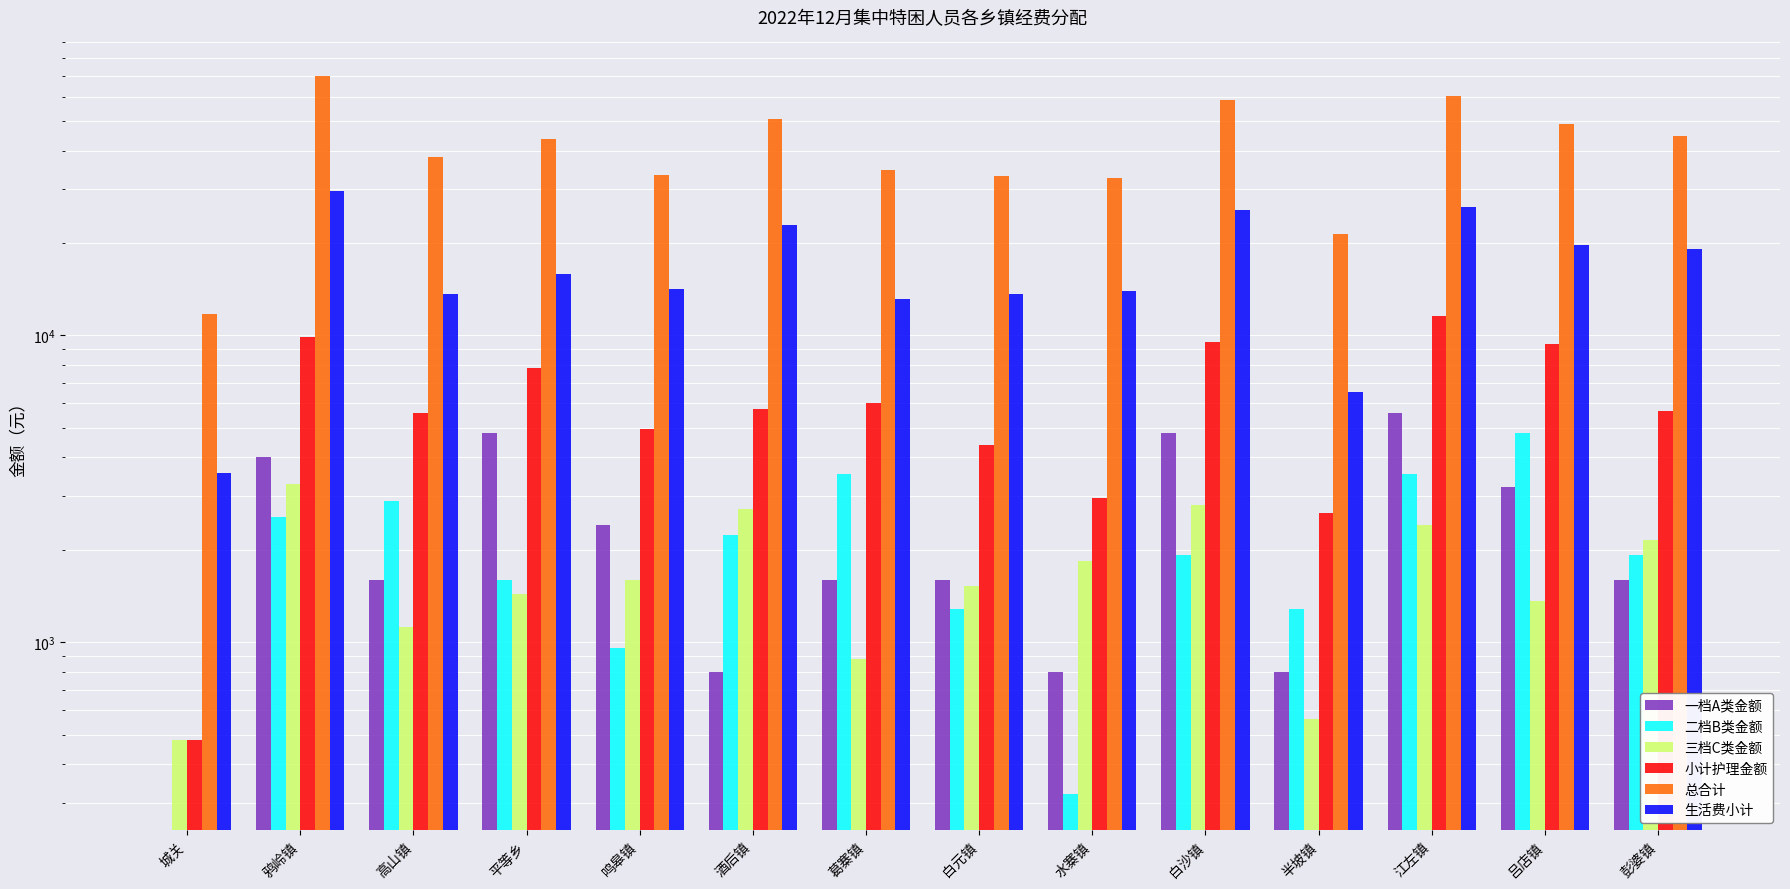

What is the difference between the second highest and minimum values in the 二档B类金额 series?

3520